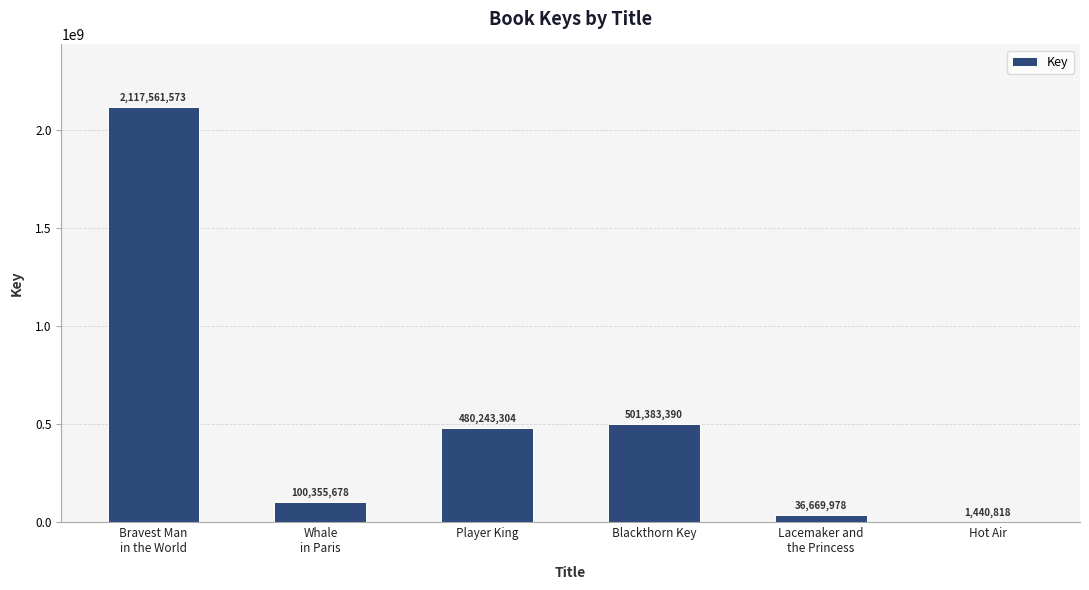

What is the sum of all values?

3237654741